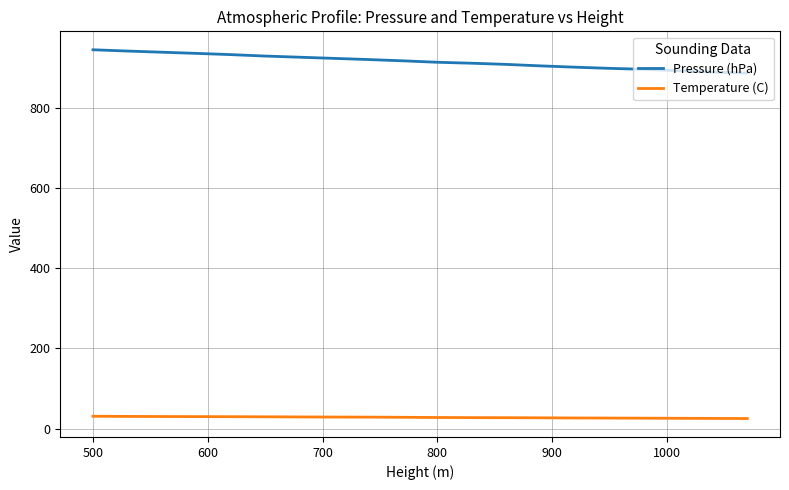

What is the maximum value shown in the chart?

945.5